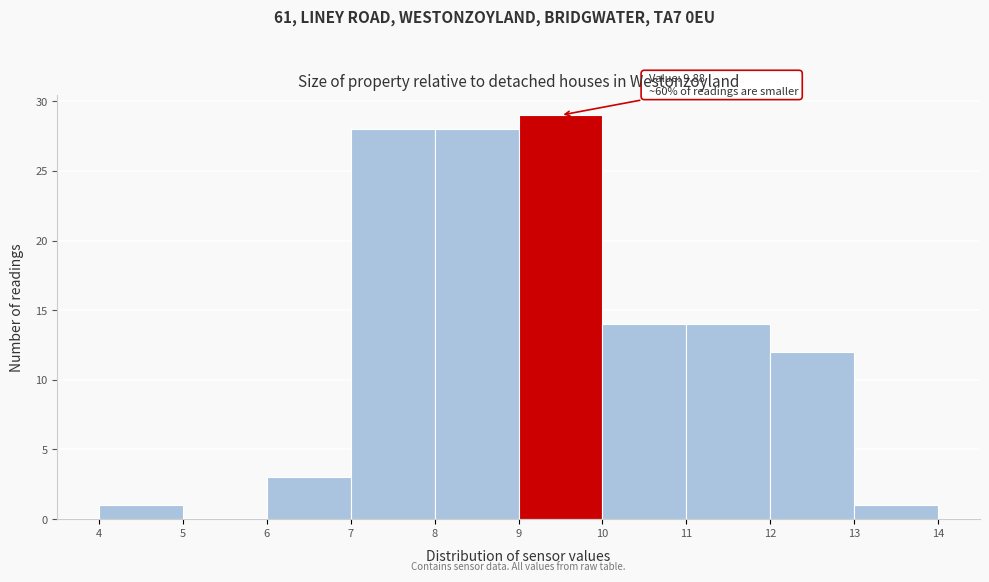

Which range on the x-axis has the tallest bar?

9 to 10